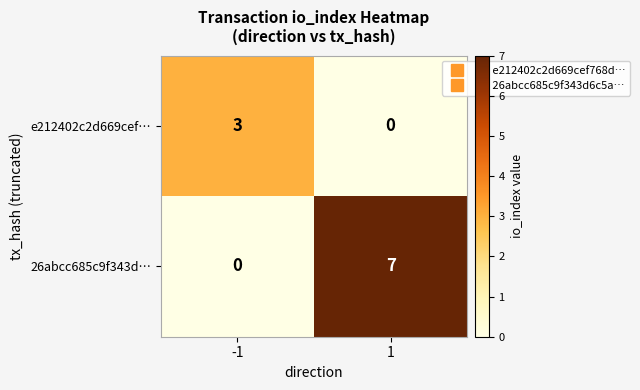

Is it true that 26abcc685c9f343d… equals 0 at -1?

True